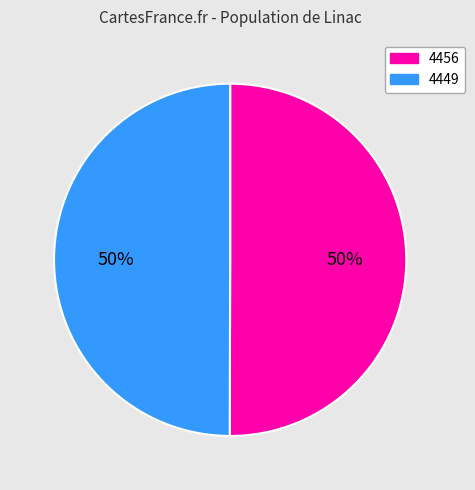

How many segments does this pie chart have?

2